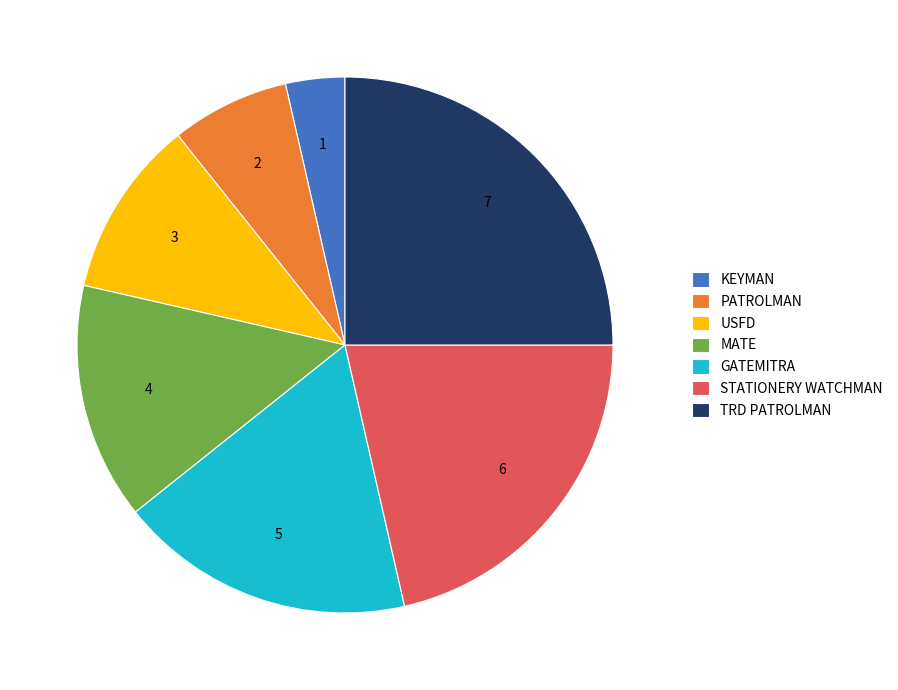

How many segments does this pie chart have?

7